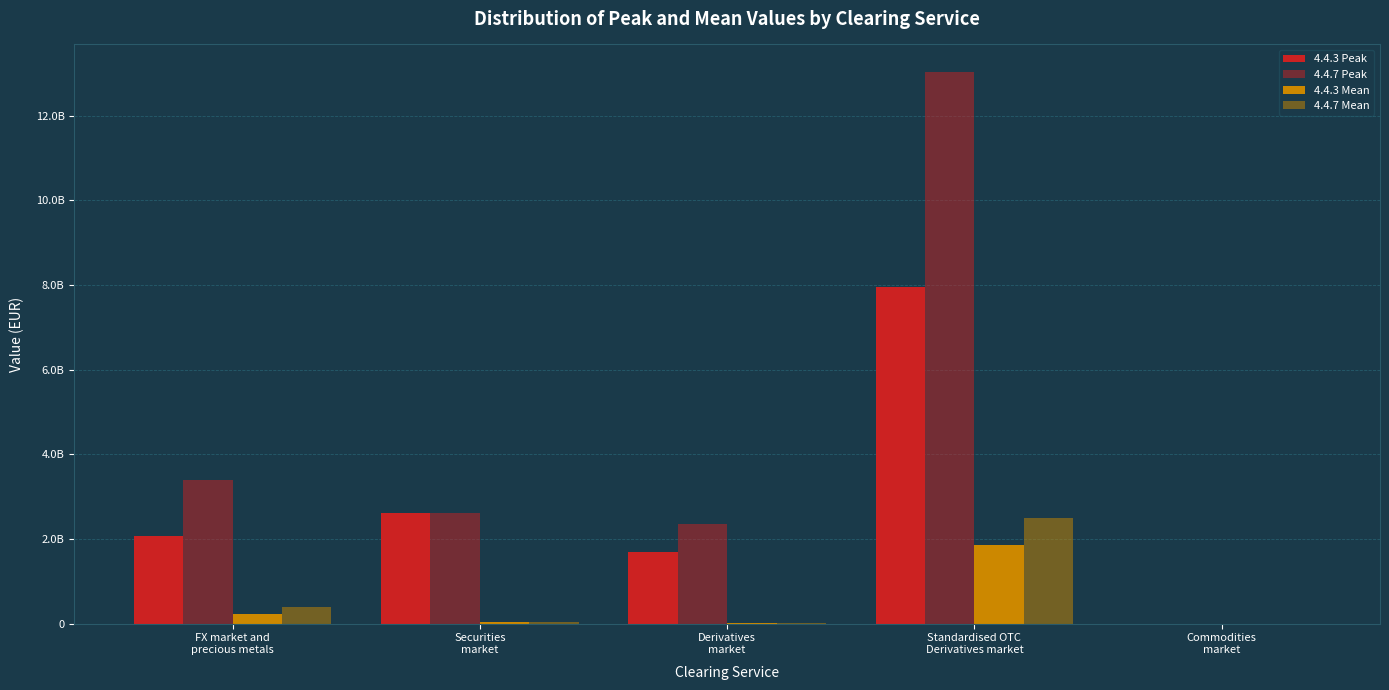

What is the sum of all 4.4.3 Mean values?

2157640190.0